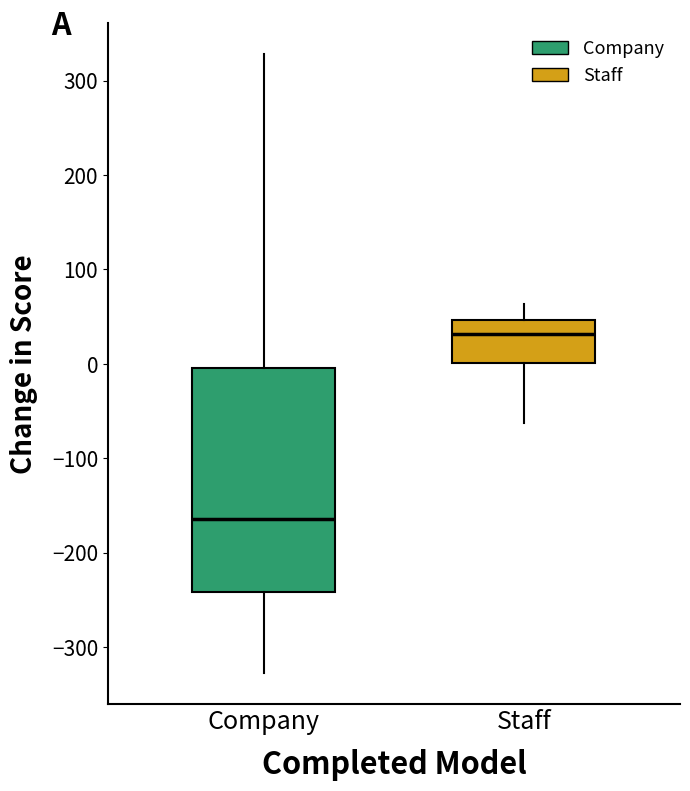

Which box is the tallest, from its lower edge to its upper edge?

Company